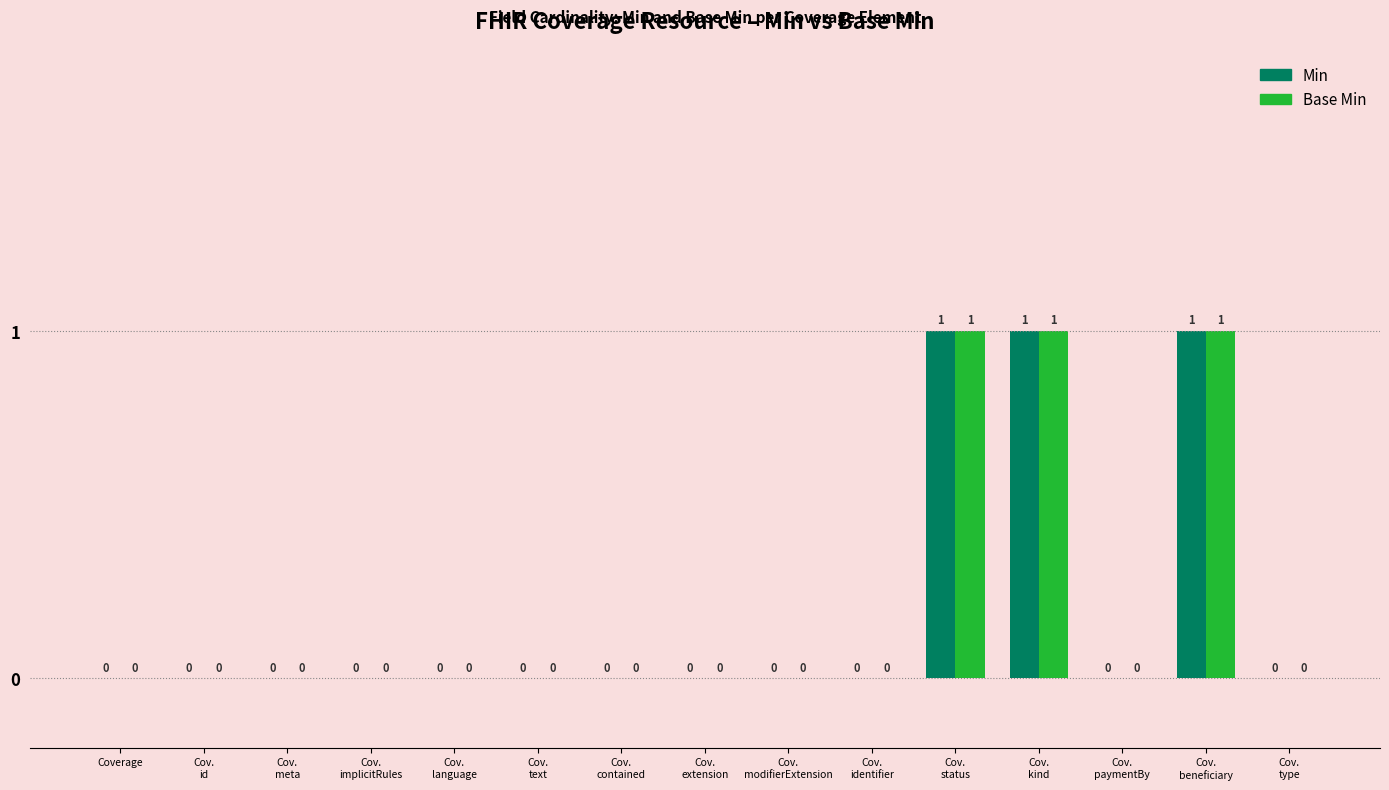

Reading left to right, extract all data points from this chart.

Min: Coverage=0	Cov.
id=0	Cov.
meta=0	Cov.
implicitRules=0	Cov.
language=0	Cov.
text=0	Cov.
contained=0	Cov.
extension=0	Cov.
modifierExtension=0	Cov.
identifier=0	Cov.
status=1	Cov.
kind=1	Cov.
paymentBy=0	Cov.
beneficiary=1	Cov.
type=0
Base Min: Coverage=0	Cov.
id=0	Cov.
meta=0	Cov.
implicitRules=0	Cov.
language=0	Cov.
text=0	Cov.
contained=0	Cov.
extension=0	Cov.
modifierExtension=0	Cov.
identifier=0	Cov.
status=1	Cov.
kind=1	Cov.
paymentBy=0	Cov.
beneficiary=1	Cov.
type=0